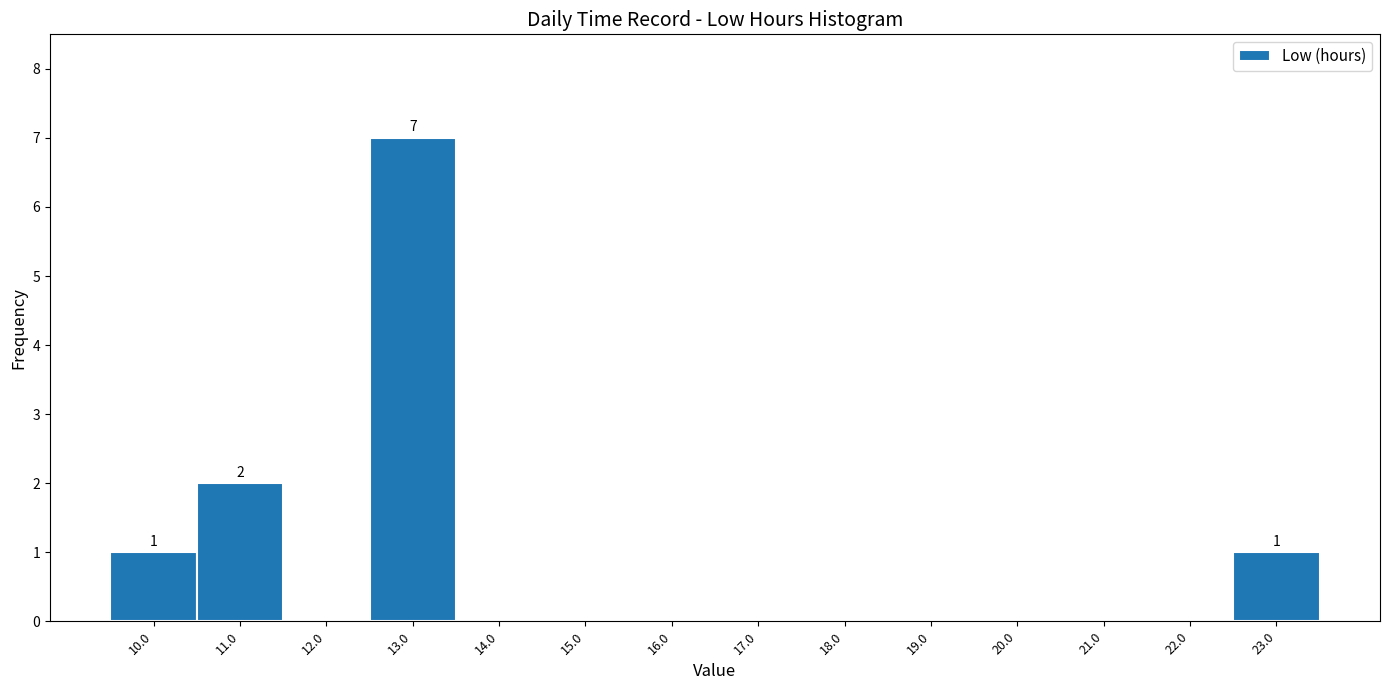

Which range on the x-axis has the tallest bar?

12.5 to 13.5